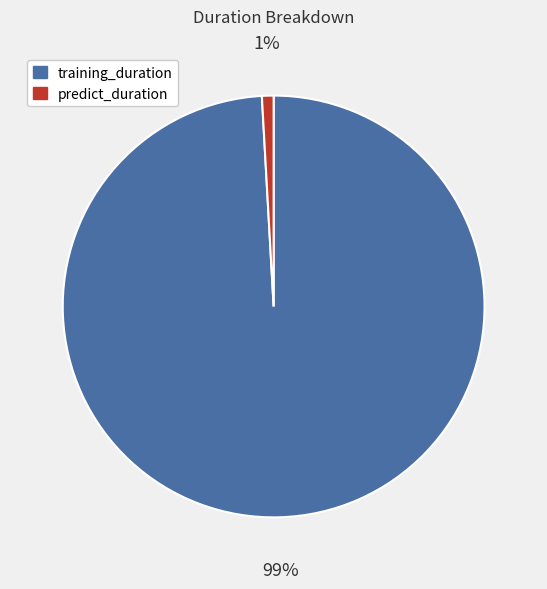

Rank the categories by value from highest to lowest.

training_duration, predict_duration